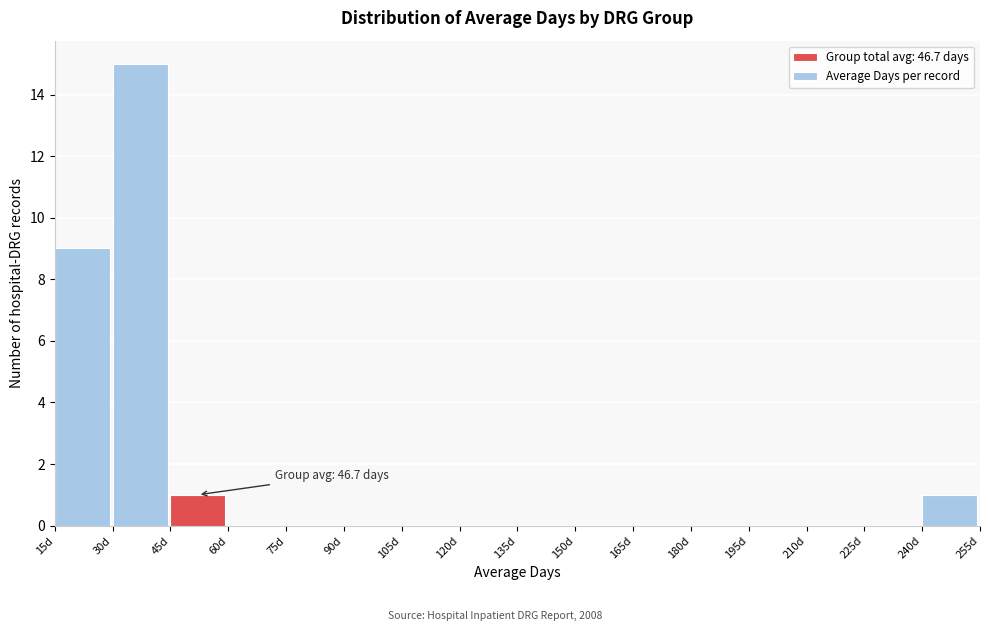

Over which range of the x-axis is the bar tallest?

30 to 45